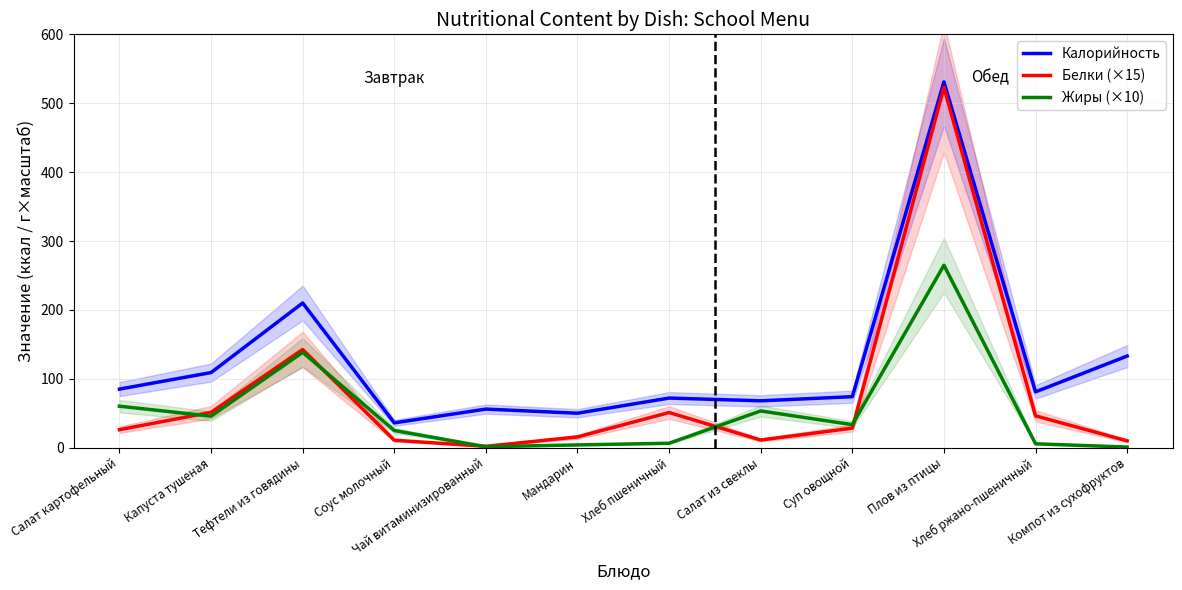

Reading left to right, transcribe all the data shown in this chart.

Калорийность: Салат картофельный=85.0	Капуста тушеная=109.0	Тефтели из говядины=210.0	Соус молочный=36.0	Чай витаминизированный=56.0	Мандарин=50.0	Хлеб пшеничный=72.0	Салат из свеклы=68.0	Суп овощной=74.0	Плов из птицы=531.0	Хлеб ржано-пшеничный=81.0	Компот из сухофруктов=133.0
Белки (×15): Салат картофельный=26.1	Капуста тушеная=51.3	Тефтели из говядины=142.5	Соус молочный=10.8	Чай витаминизированный=2.0	Мандарин=15.6	Хлеб пшеничный=51.0	Салат из свеклы=11.1	Суп овощной=28.3	Плов из птицы=522.9	Хлеб ржано-пшеничный=46.2	Компот из сухофруктов=9.9
Жиры (×10): Салат картофельный=60.2	Капуста тушеная=45.7	Тефтели из говядины=138.4	Соус молочный=24.9	Чай витаминизированный=1.4	Мандарин=4.0	Хлеб пшеничный=6.4	Салат из свеклы=53.3	Суп овощной=33.4	Плов из птицы=264.8	Хлеб ржано-пшеничный=5.6	Компот из сухофруктов=0.9